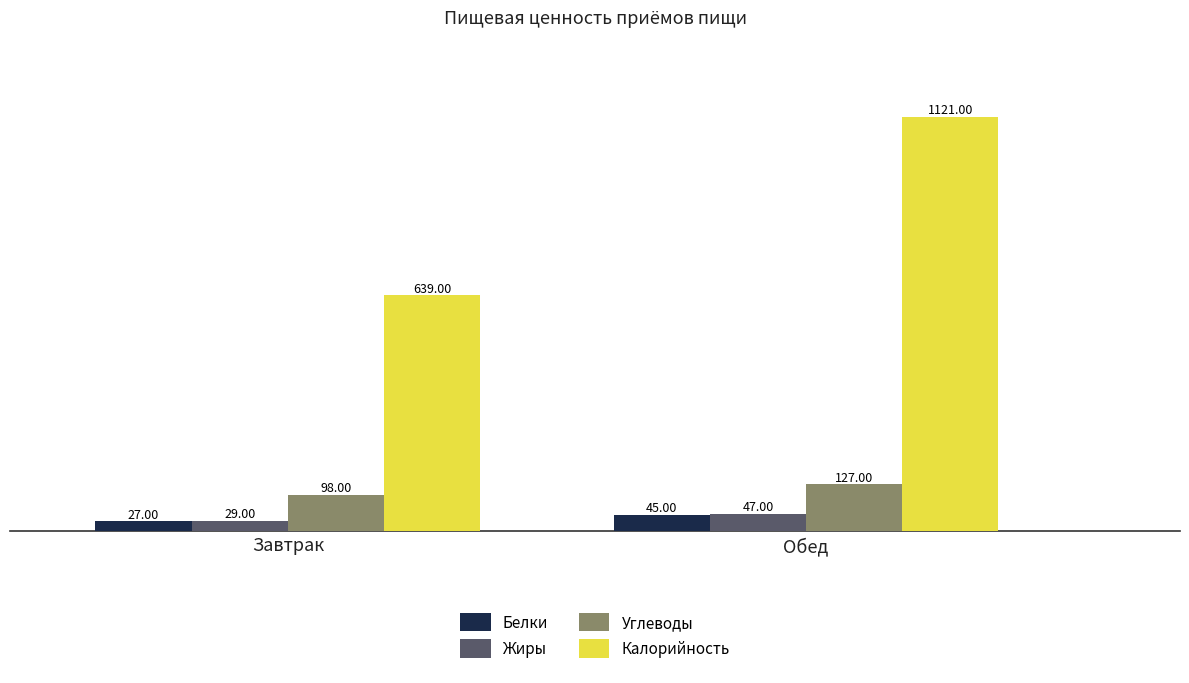

What is the value of the Калорийность bar at the 2nd from the left?

1121